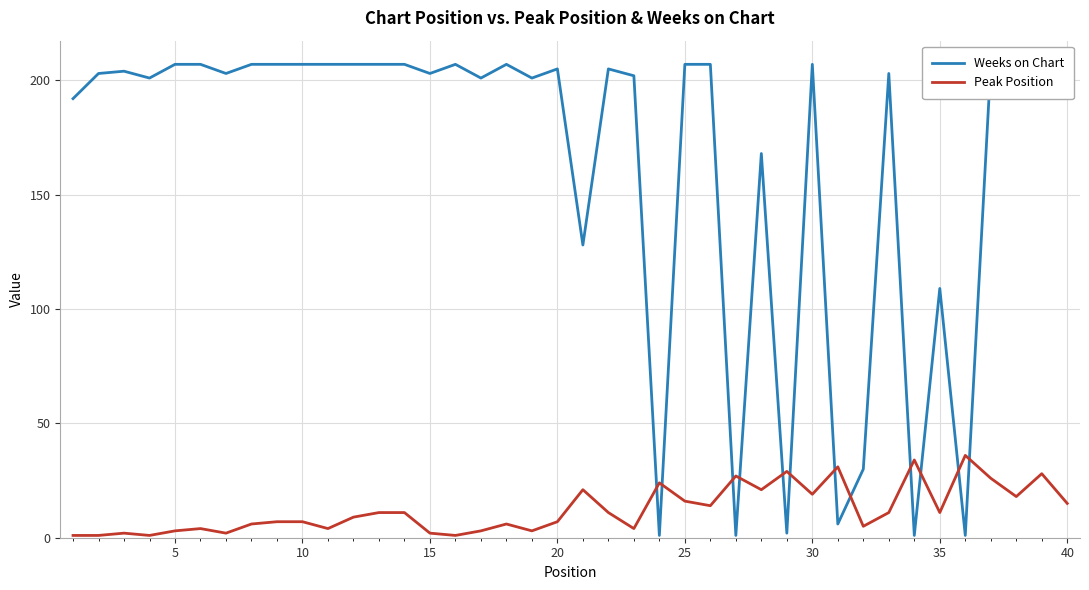

How many values in the Weeks on Chart series are below 205?

20